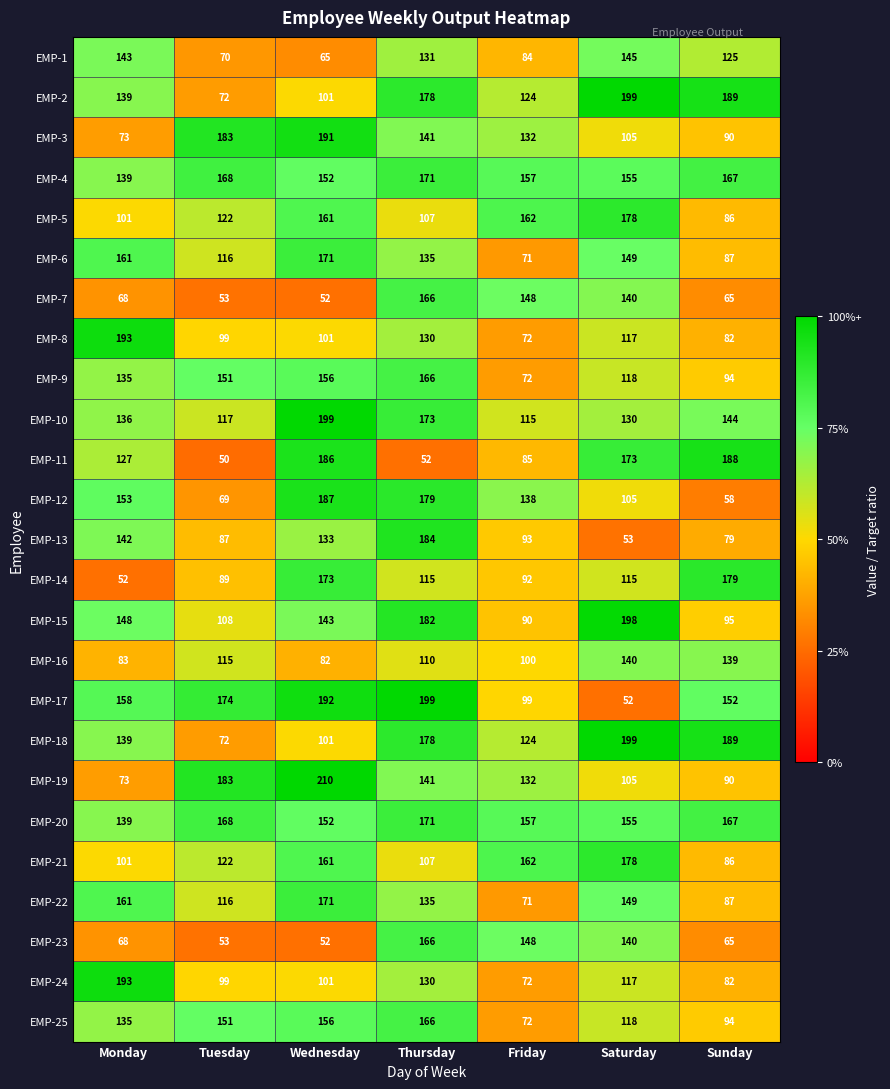

What is the difference between the EMP-10 values at Wednesday and Tuesday?

82